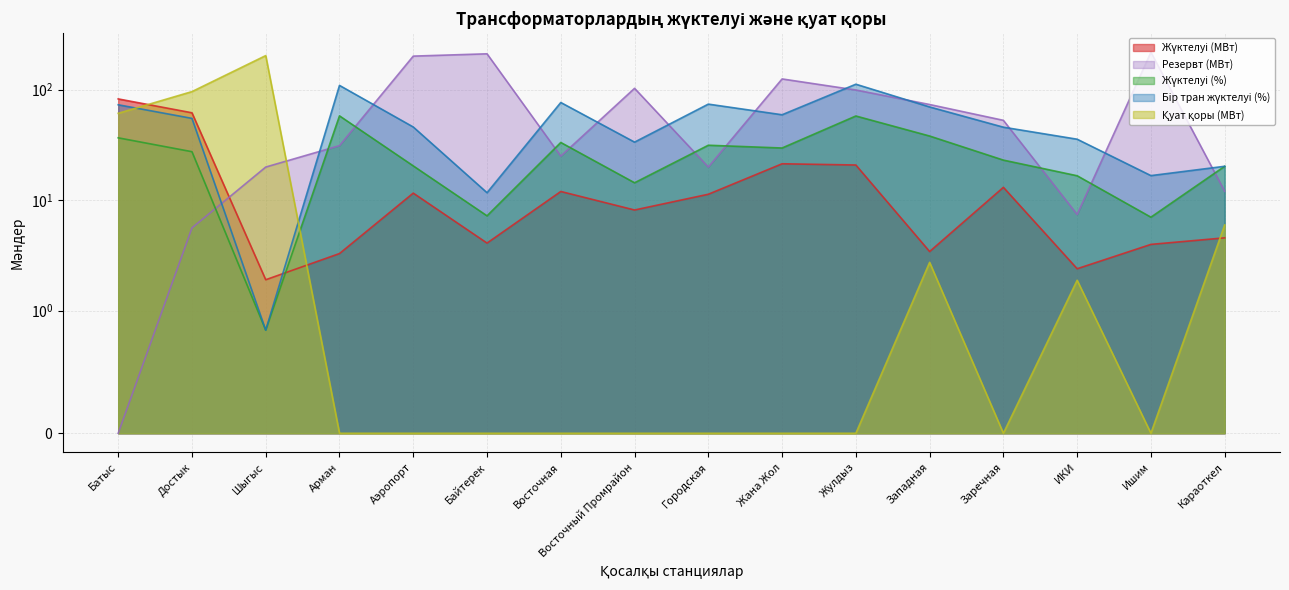

Where is the first local maximum for Резервт (МВт)?

Байтерек